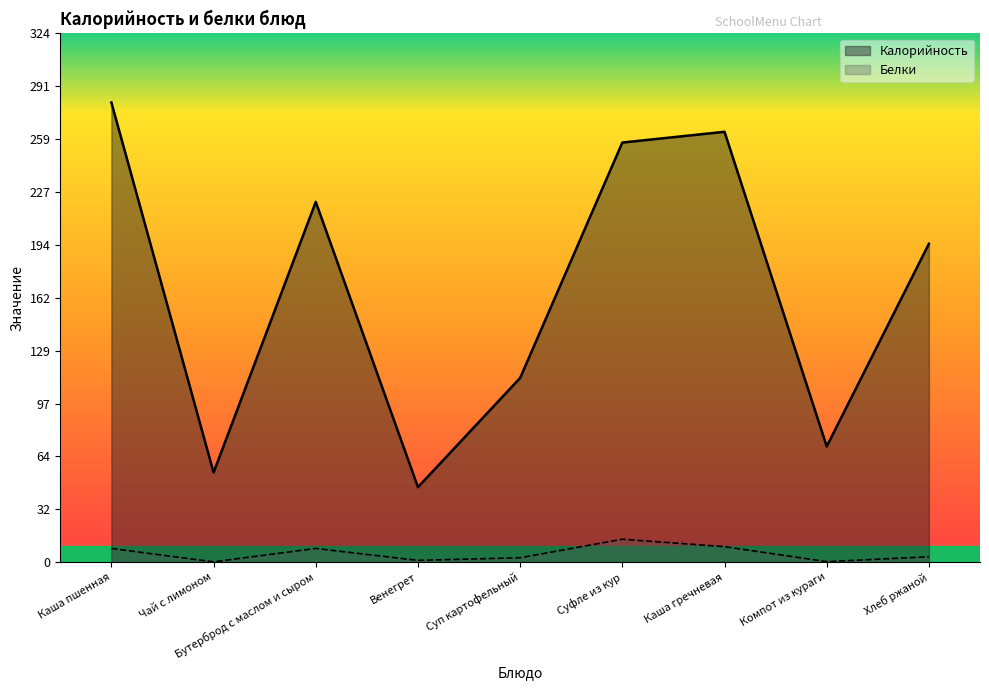

True or false: Белки has a value of 14.1 at Суфле из кур.

True